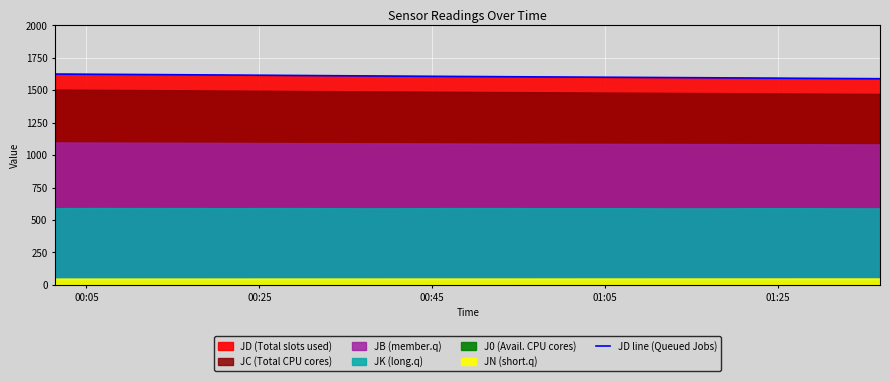

How many lines are shown in the chart?

1